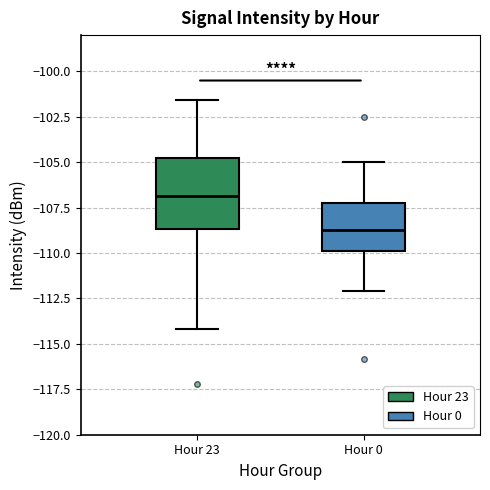

Where does the lower whisker of the box for Hour 0 end on the y-axis? The values are not printed on the chart, so give them approximately, as read against the axis.

-112.0